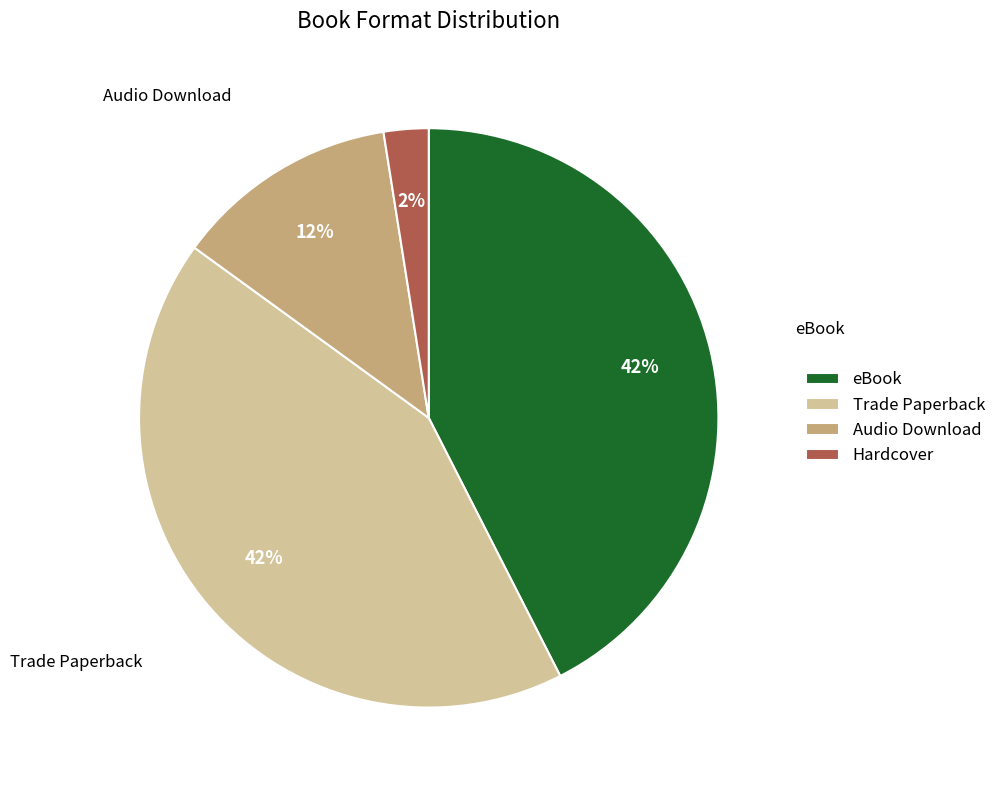

To the nearest percent, what is the average slice percentage?

25%